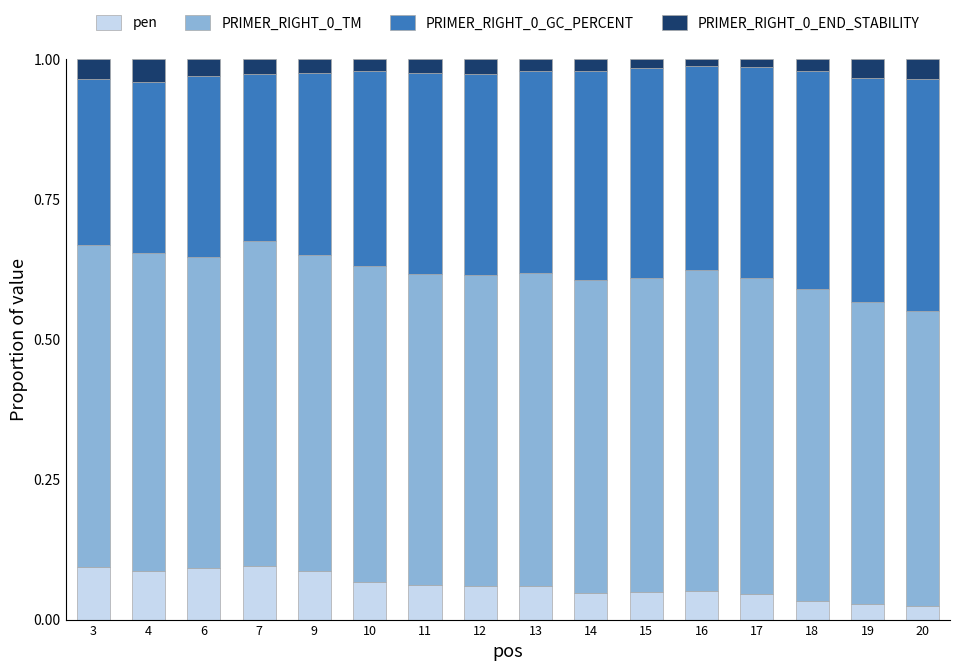

How many bars are there in total?

16